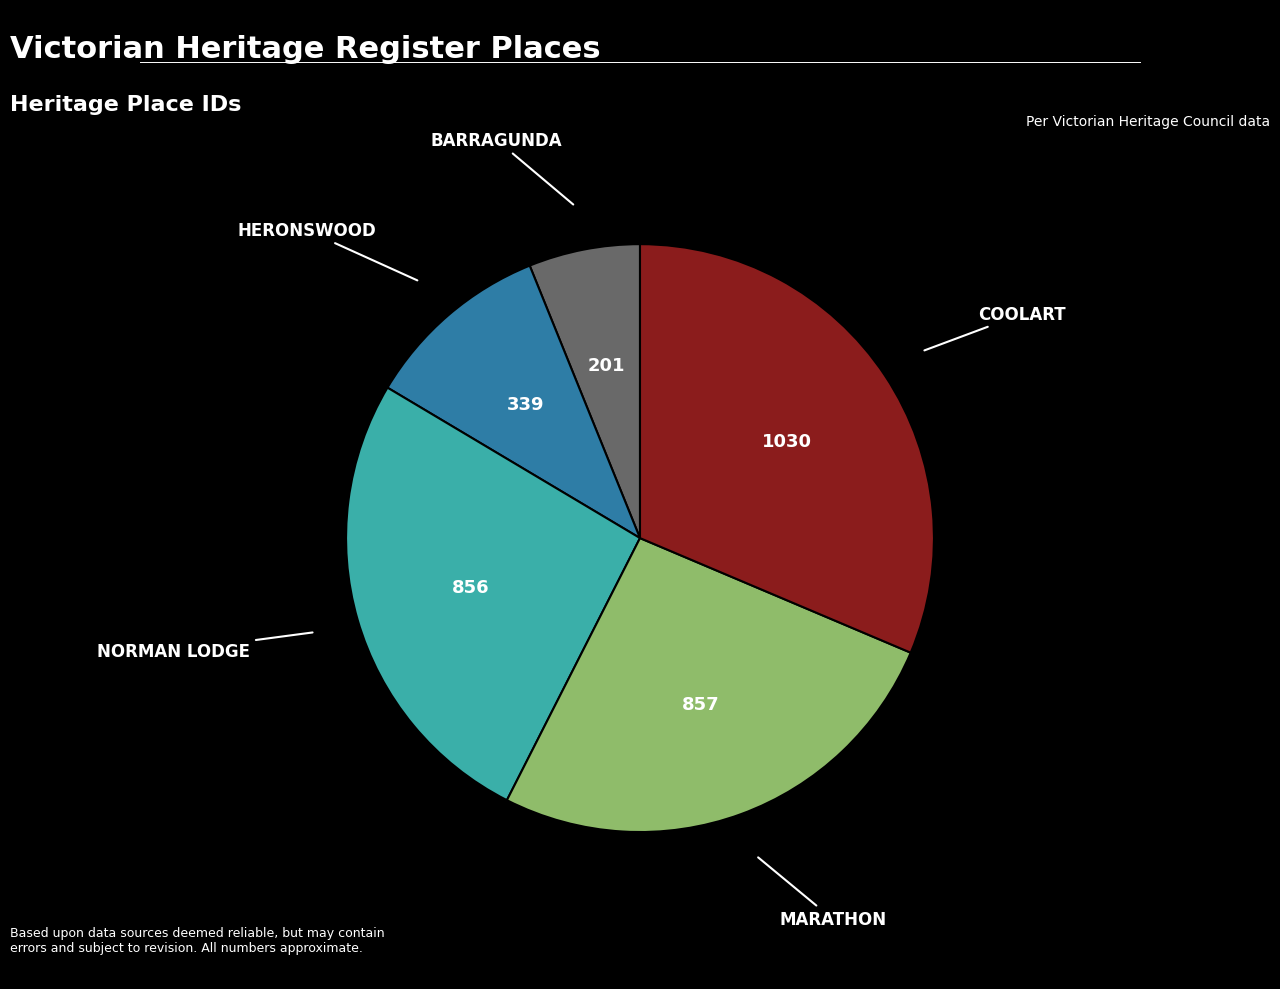

Does any single category account for the majority?

No